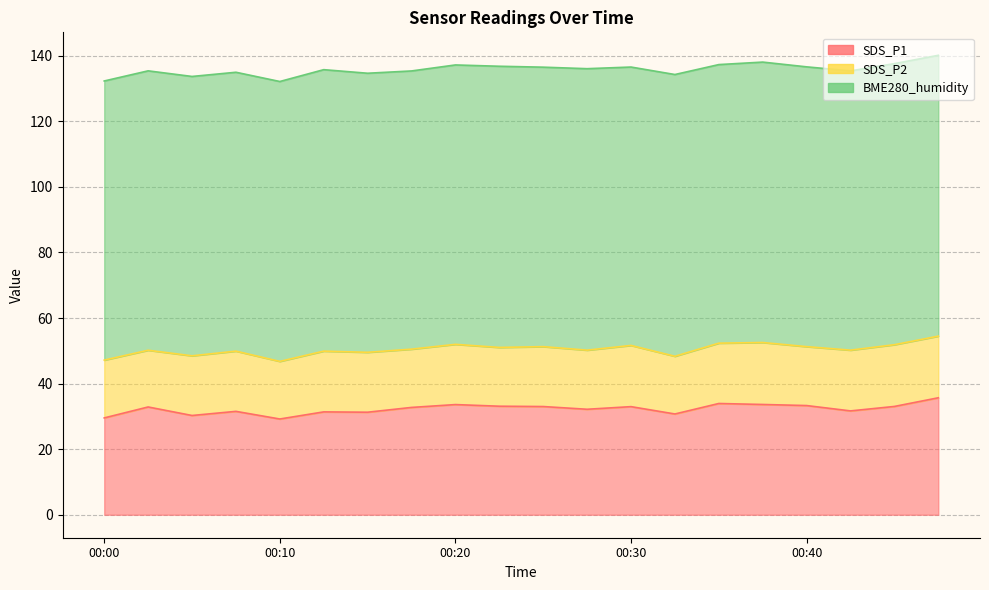

True or false: SDS_P1 and BME280_humidity cross at least once.

False